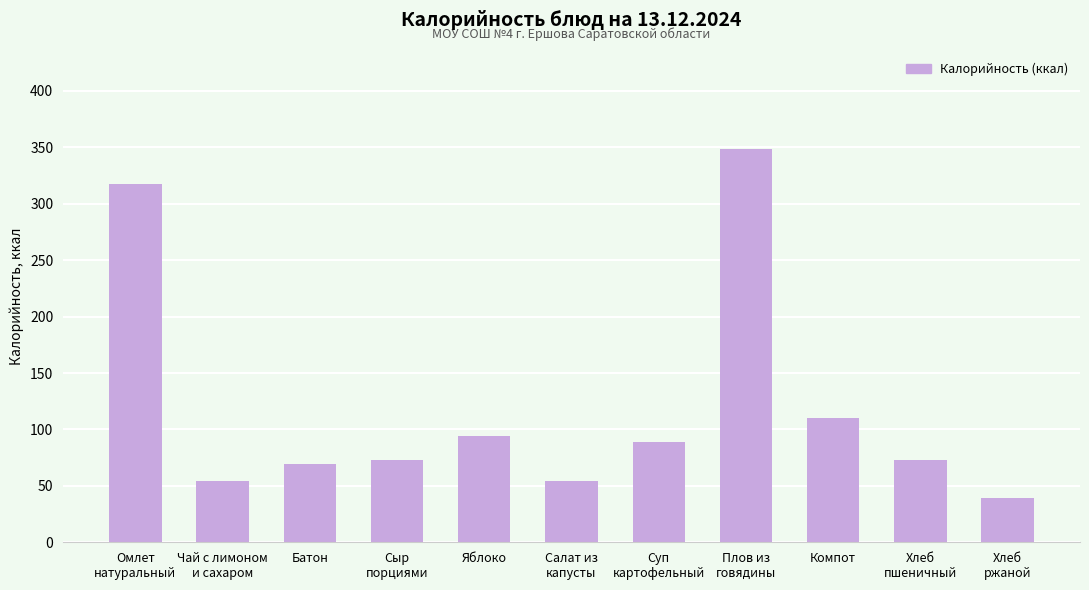

What is the label of the 7th bar from the right?

Яблоко